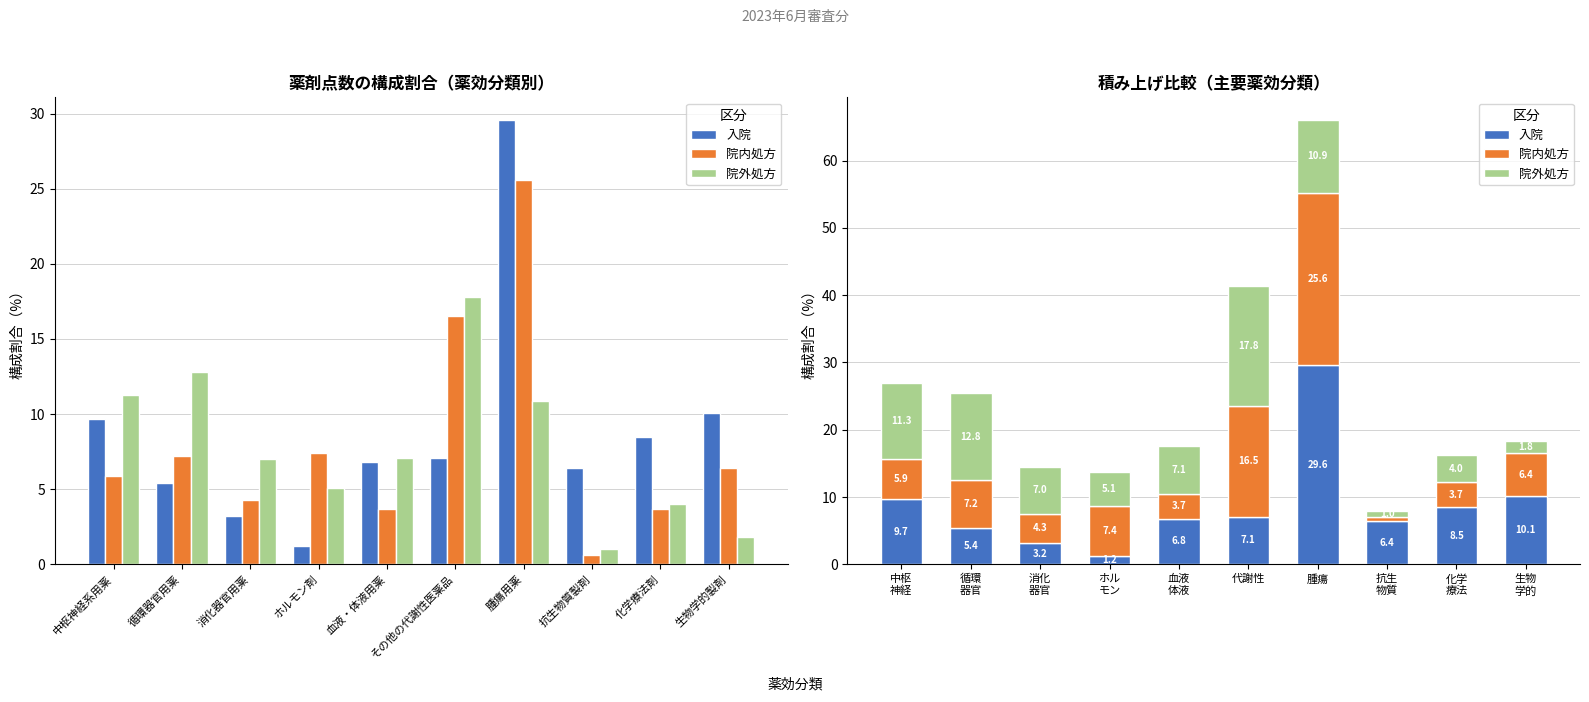

Between 中枢 神経 and 消化 器官, which series saw the biggest shift?

入院